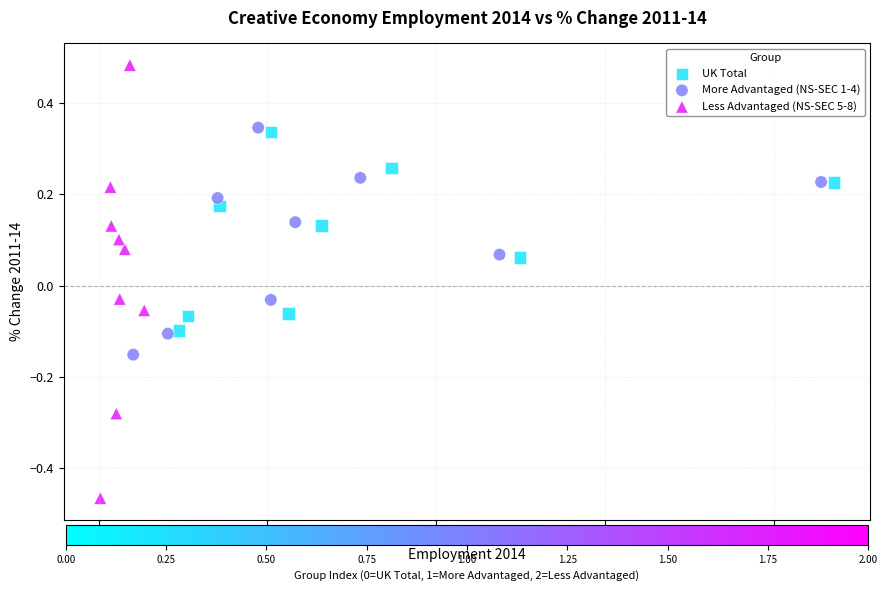

Which series reaches the minimum Y coordinate?

Less Advantaged (NS-SEC 5-8)